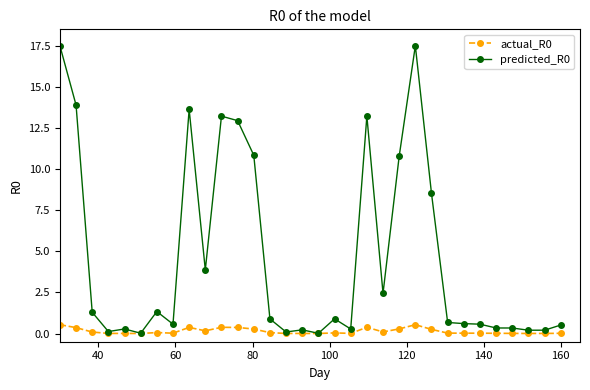

Does the chart display data point markers on the line(s)?

Yes